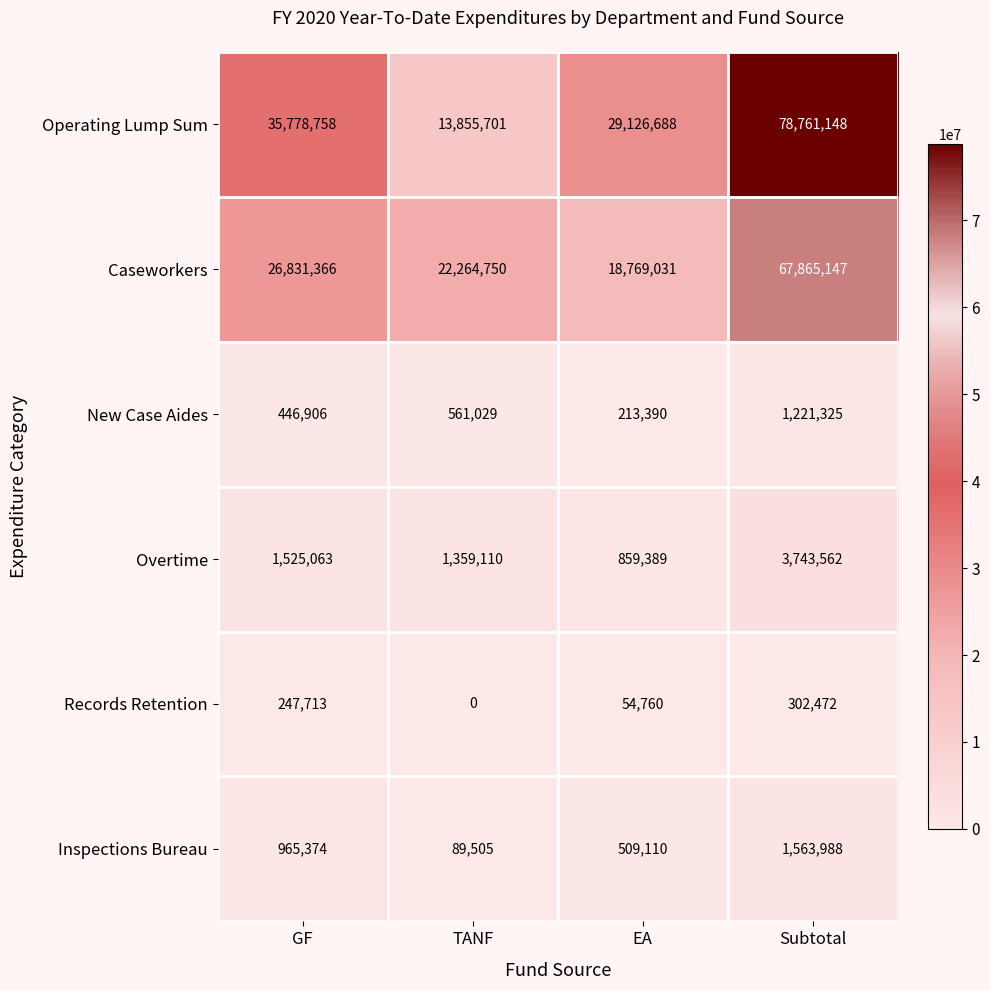

Reading left to right, extract all data points from this chart.

Operating Lump Sum: GF=35778758	TANF=13855701	EA=29126688	Subtotal=78761148
Caseworkers: GF=26831366	TANF=22264750	EA=18769031	Subtotal=67865147
New Case Aides: GF=446906	TANF=561029	EA=213390	Subtotal=1221325
Overtime: GF=1525063	TANF=1359110	EA=859389	Subtotal=3743562
Records Retention: GF=247713	TANF=0	EA=54760	Subtotal=302472
Inspections Bureau: GF=965374	TANF=89505	EA=509110	Subtotal=1563988